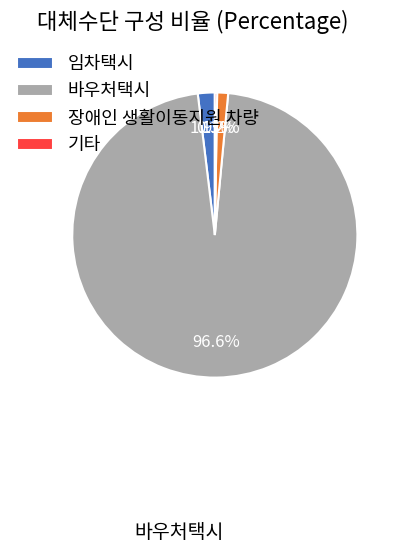

How much of the chart is everything except 임차택시?

98.1%